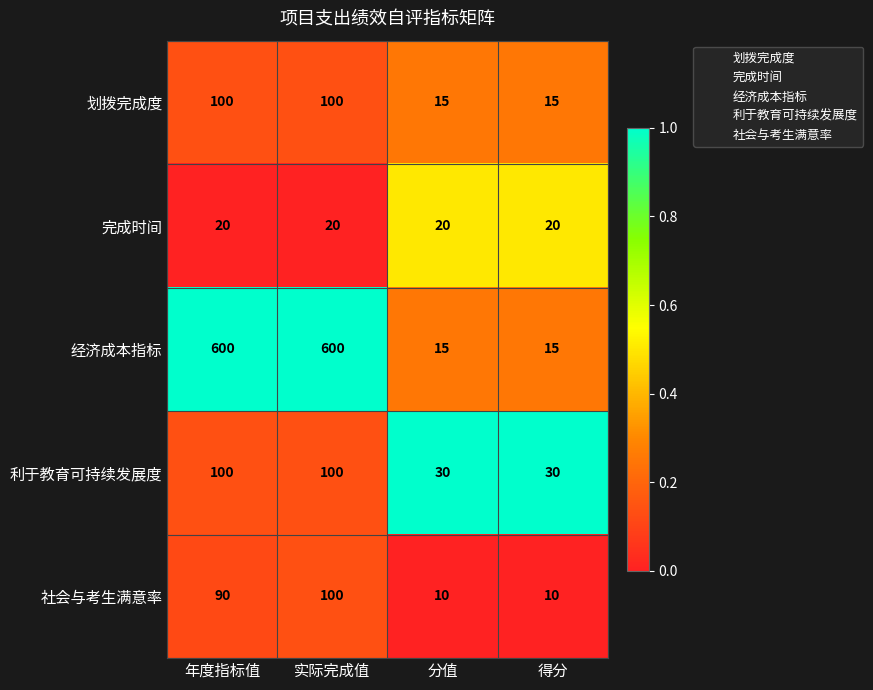

What is the approximate value of 完成时间 at 分值?

20